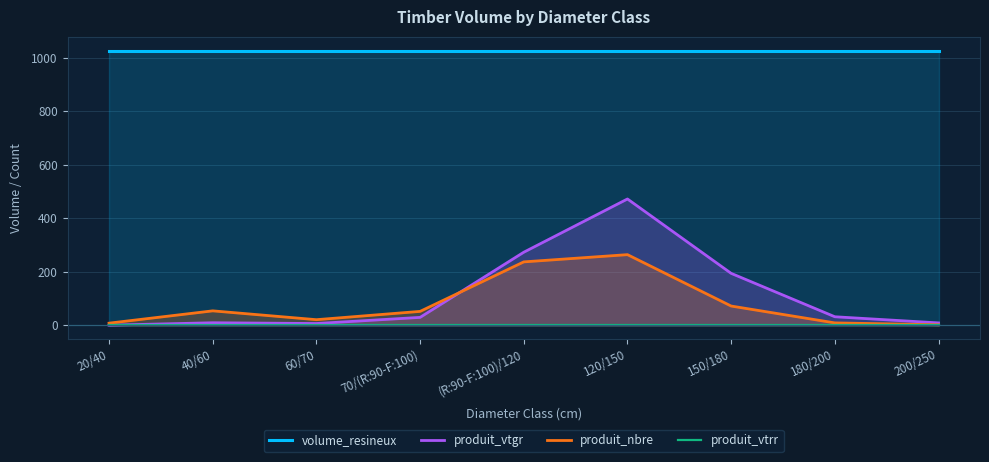

List the series in order of their peak value, lowest first.

produit_vtrr, produit_nbre, produit_vtgr, volume_resineux